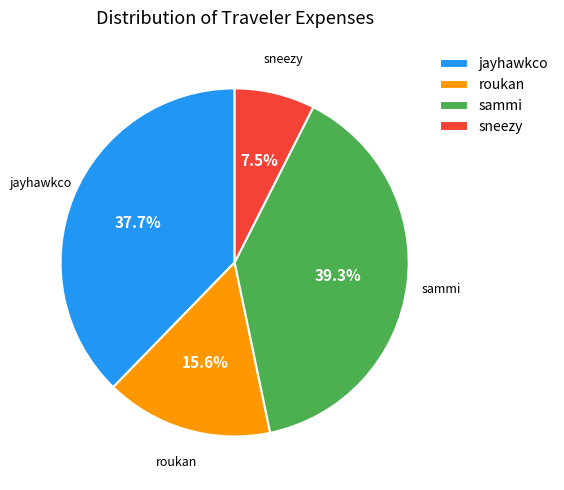

Is there any slice that represents more than half of the pie?

No